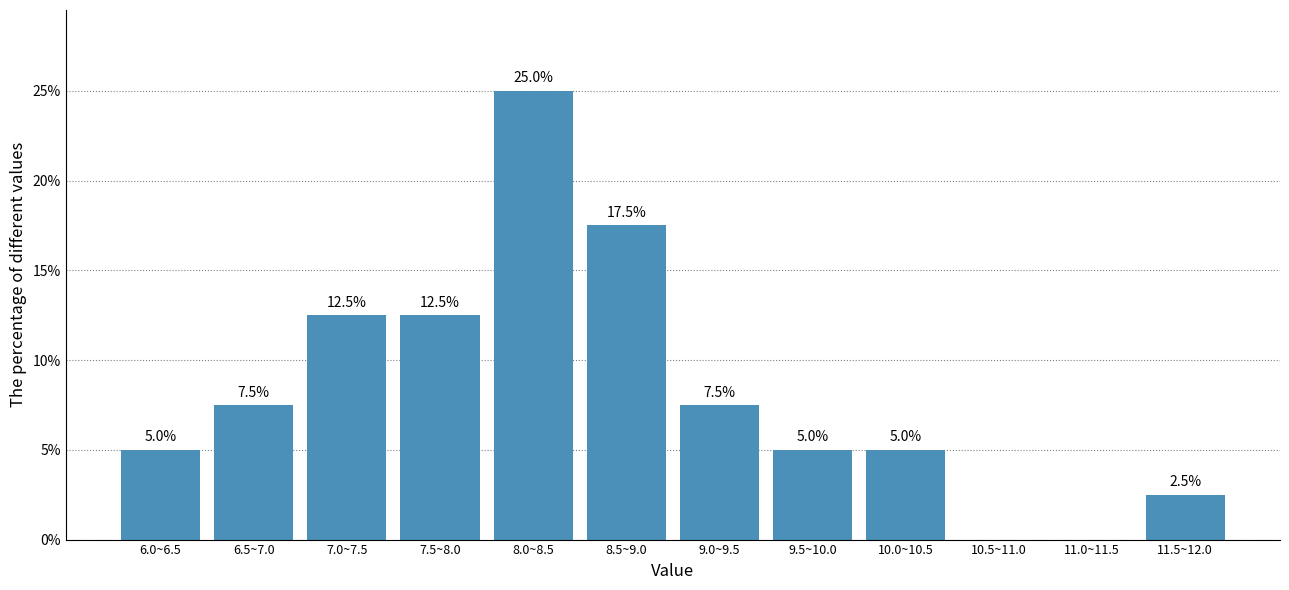

Reading left to right, extract all data points from this chart.

6.0~6.5=5.0	6.5~7.0=7.5	7.0~7.5=12.5	7.5~8.0=12.5	8.0~8.5=25.0	8.5~9.0=17.5	9.0~9.5=7.5	9.5~10.0=5.0	10.0~10.5=5.0	10.5~11.0=0.0	11.0~11.5=0.0	11.5~12.0=2.5